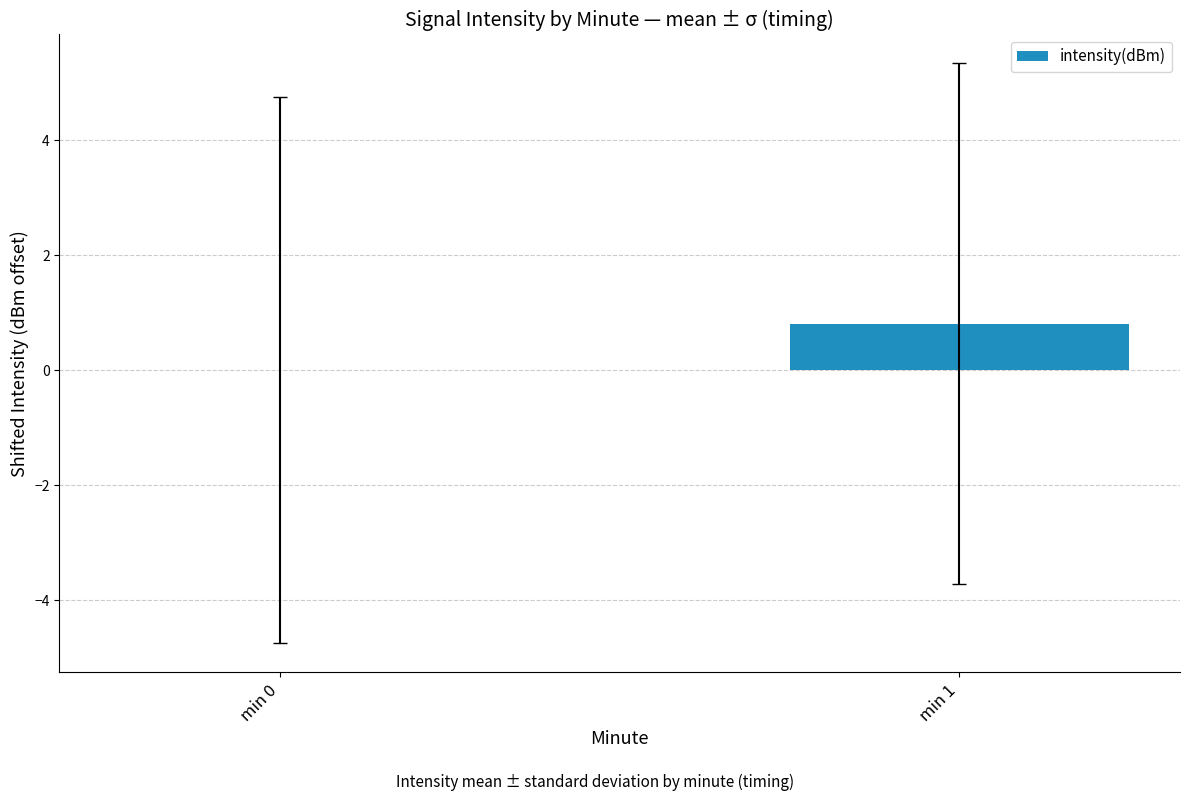

Are the bars grouped side by side (vs. stacked)?

No